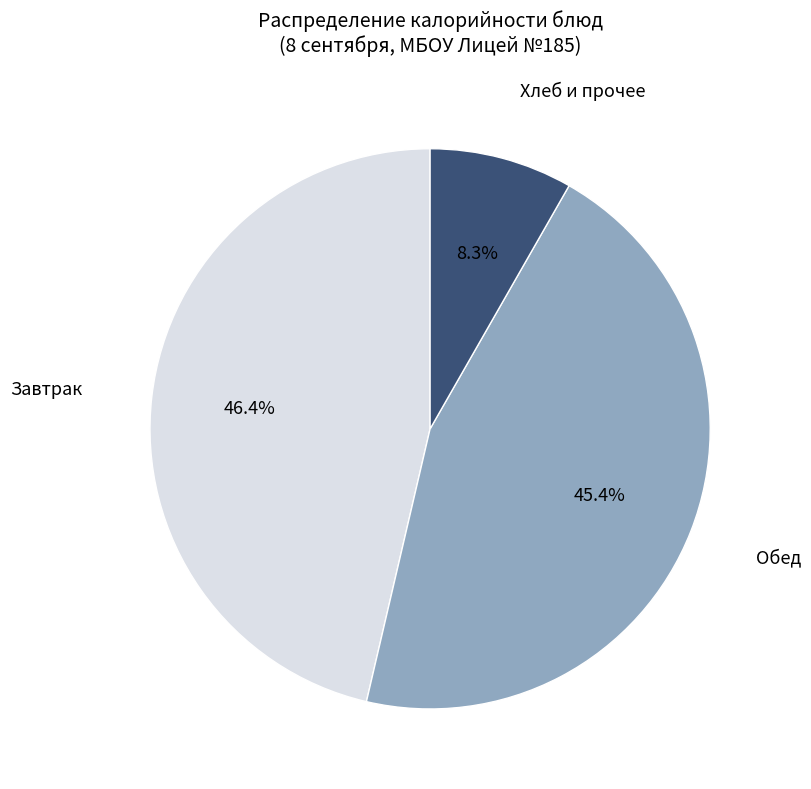

Is there any slice that represents more than half of the pie?

No